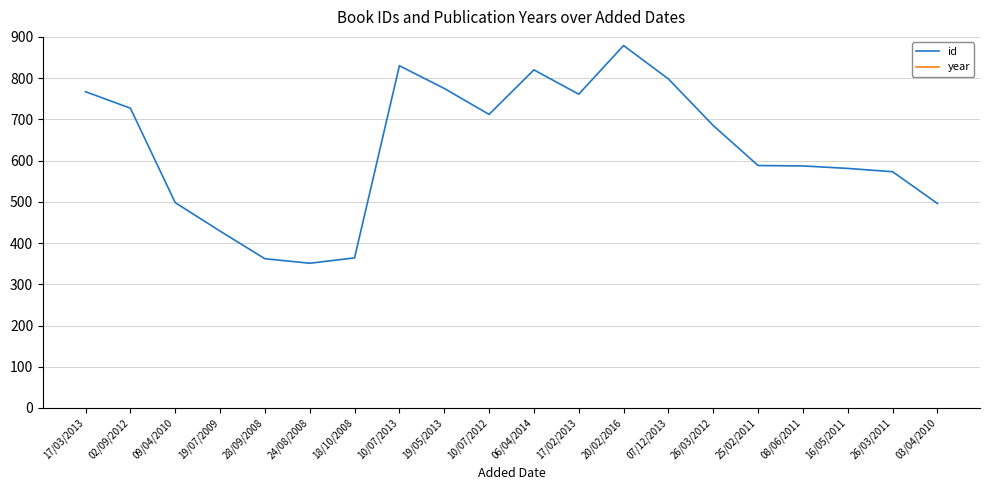

Is it true that year equals 2015 at 20/02/2016?

True